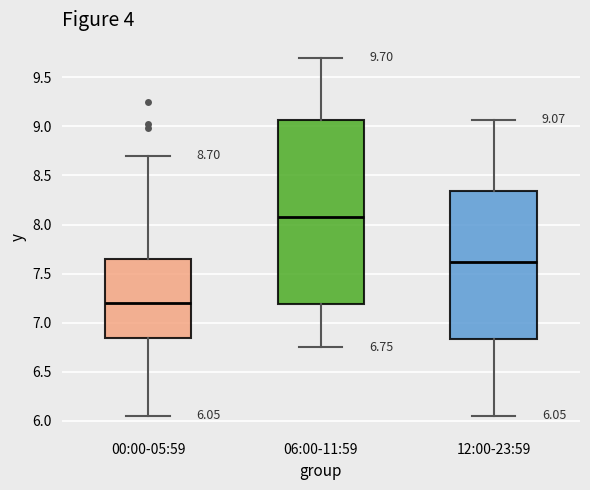

Which box has the lowest median line?

00:00-05:59